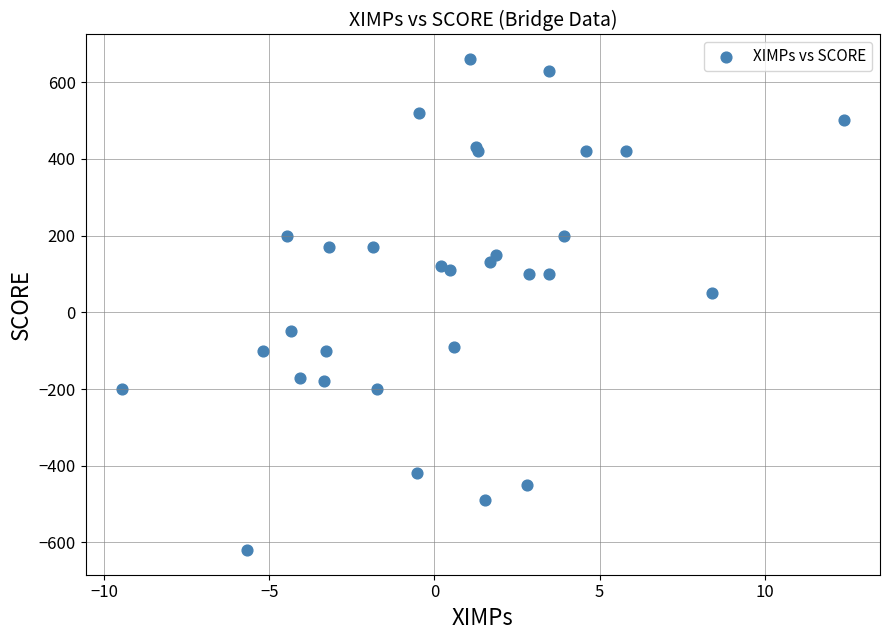

What Y value in the scatter plot is closest to 20?

50